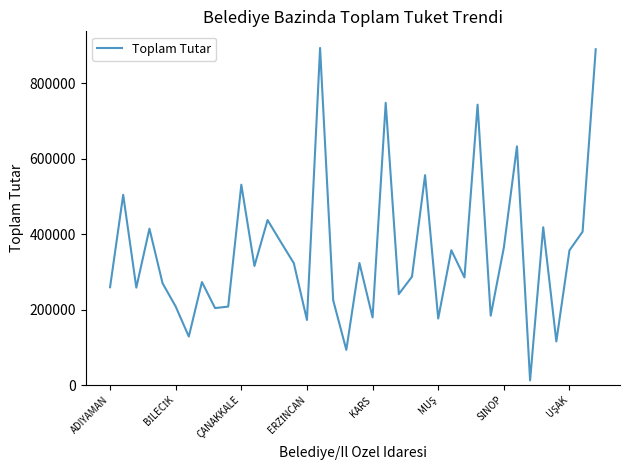

What is the average value?

352258.8